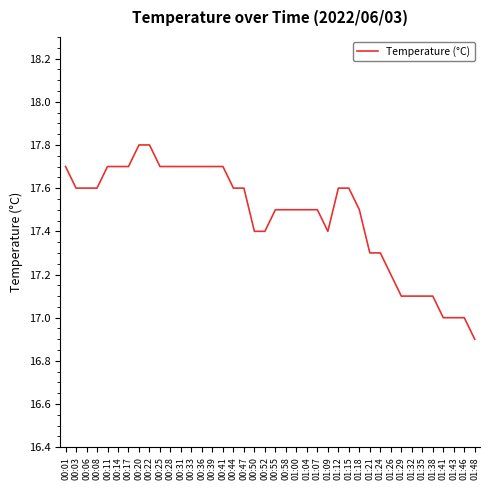

What is the approximate value at 01:46?

17.0